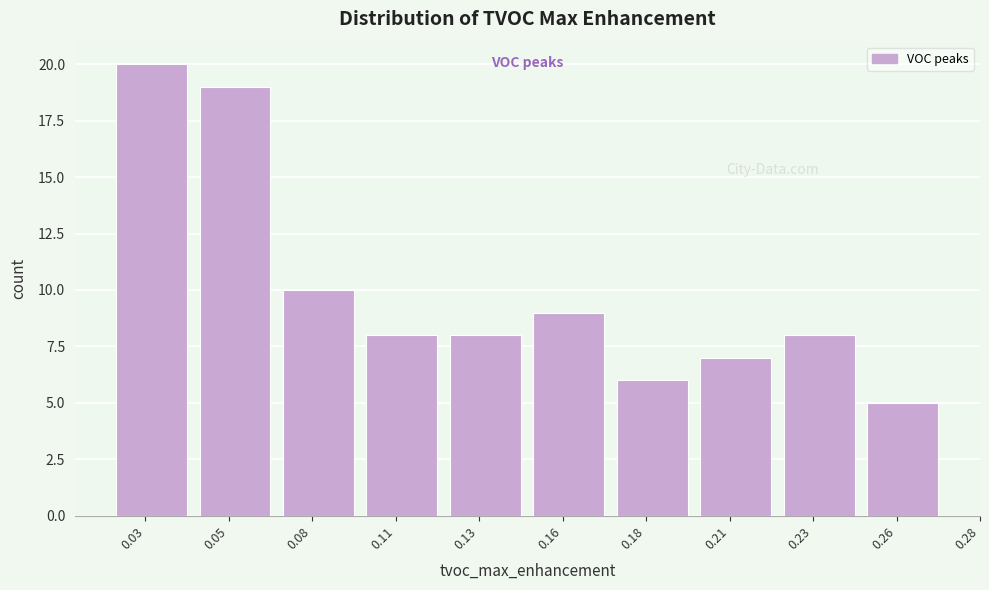

Reading left to right, what are all the values shown in this chart?

0.03=20	0.05=19	0.08=10	0.11=8	0.13=8	0.16=9	0.18=6	0.21=7	0.23=8	0.26=5